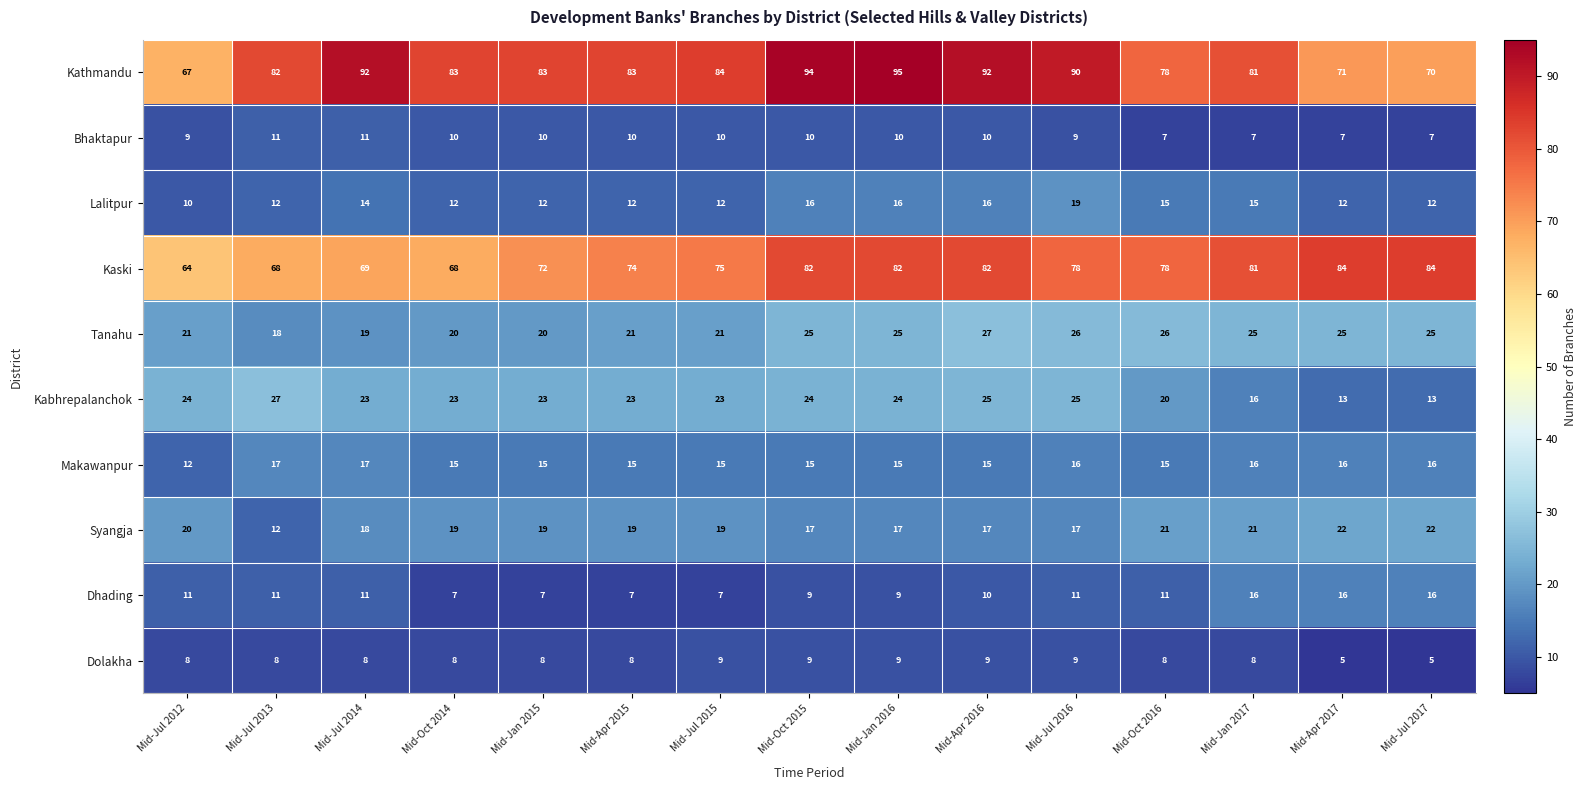

Read the Dolakha value at Mid-Jul 2015.

9